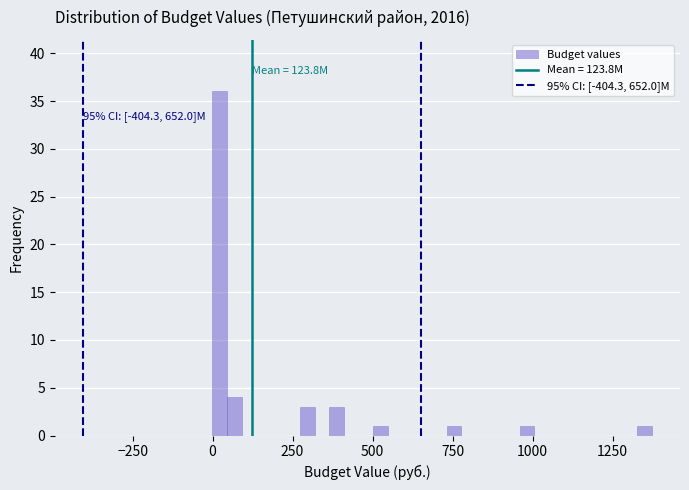

Around what value on the x-axis is the tallest bar? Give the approximate position of its centre, as read against the axis.

0